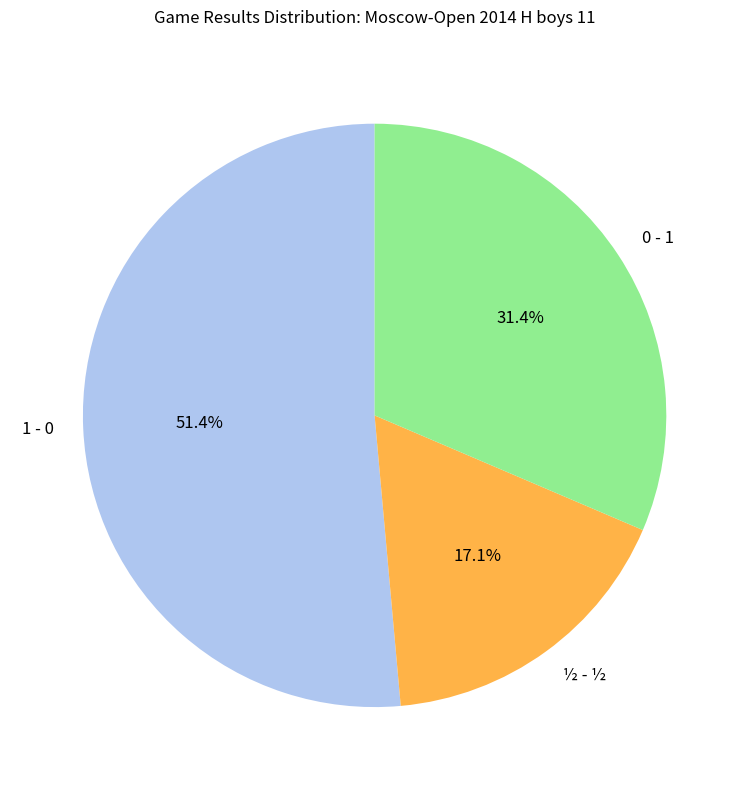

Combined, do 0 - 1 and 1 - 0 account for over 50%?

Yes